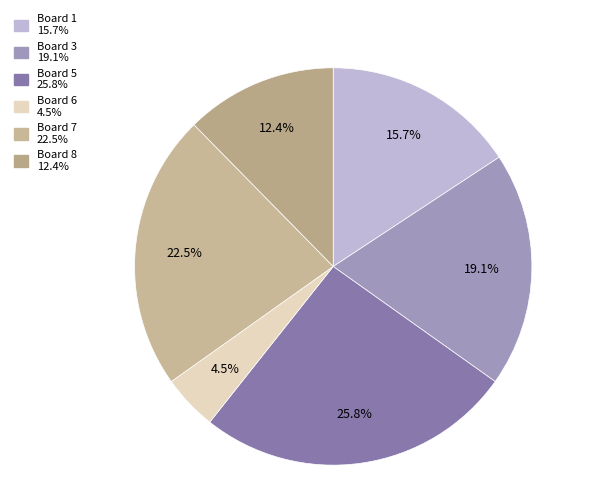

How many slices are in this pie chart?

6